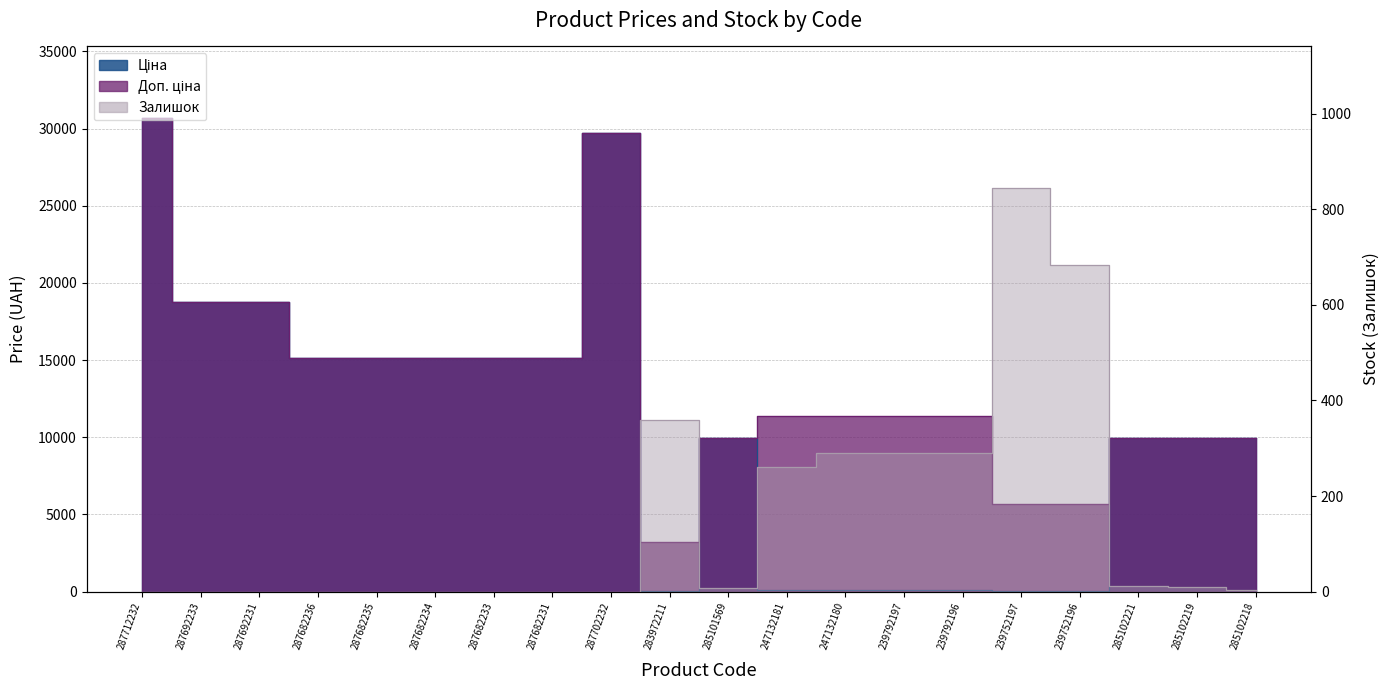

What is the difference between the maximum and second lowest values in the Ціна series?

30660.1